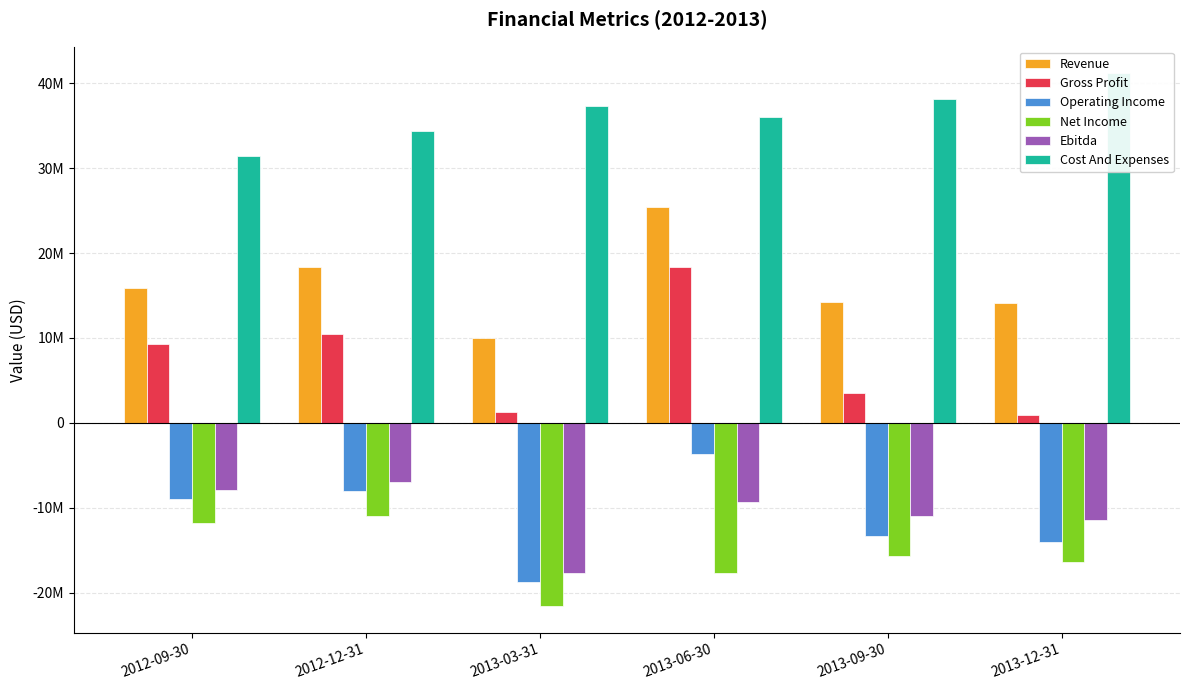

Which has a higher value, 2013-06-30 or 2012-12-31?

2013-06-30